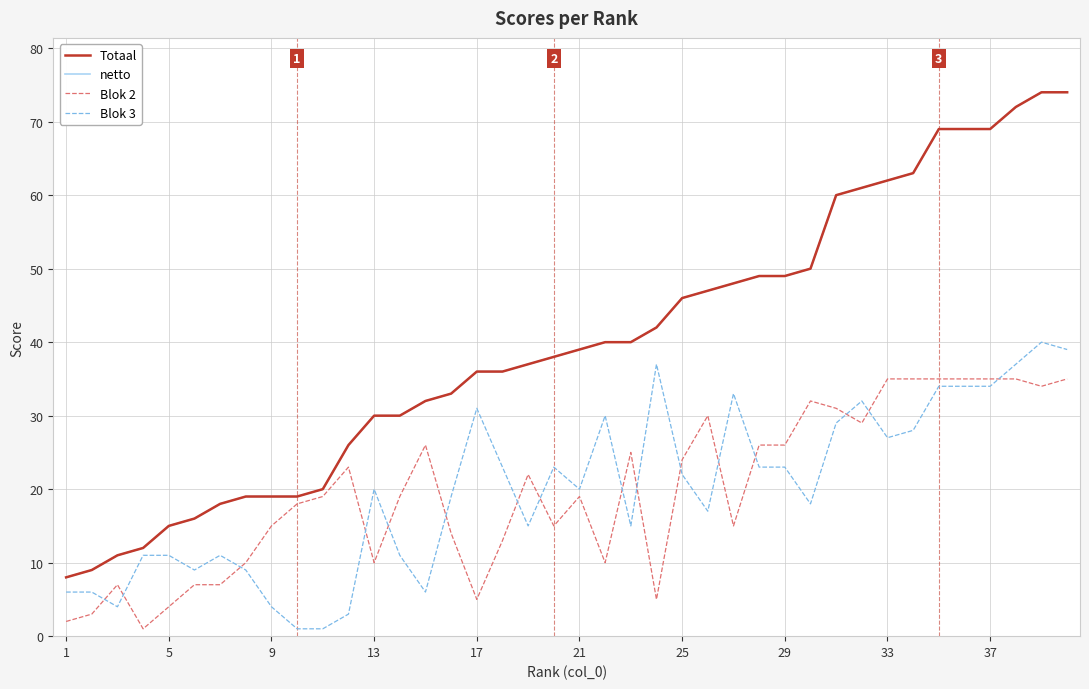

How many lines are shown in the chart?

4